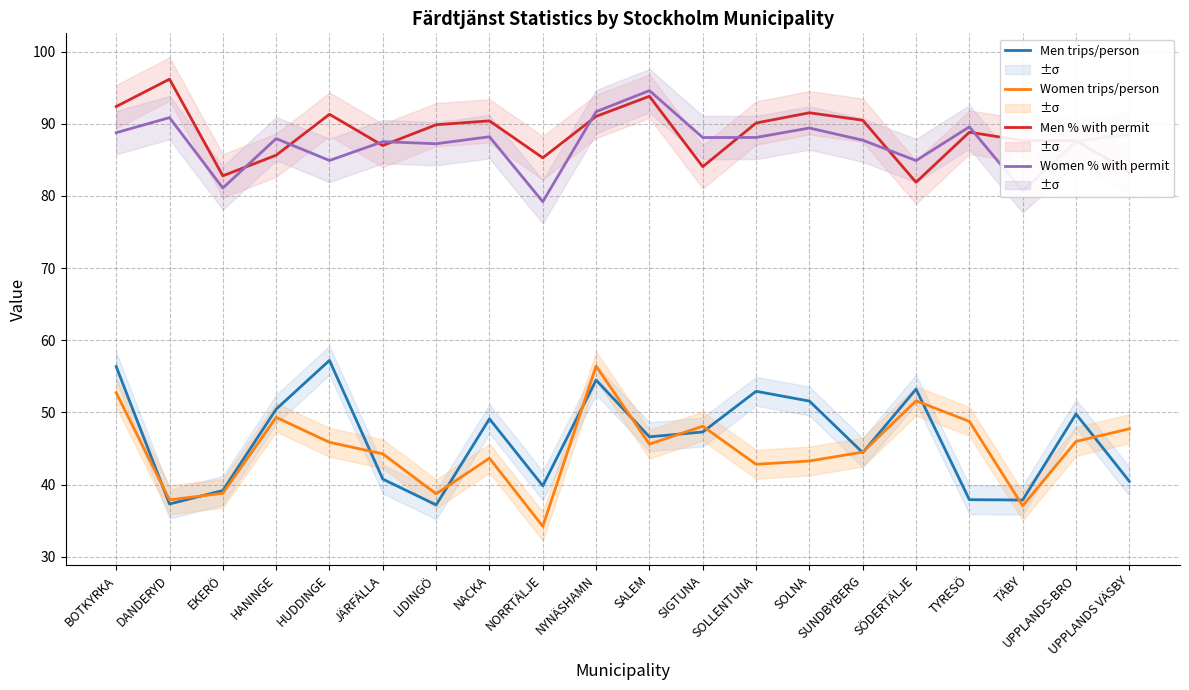

What is the average value of the Women % with permit series?

87.3